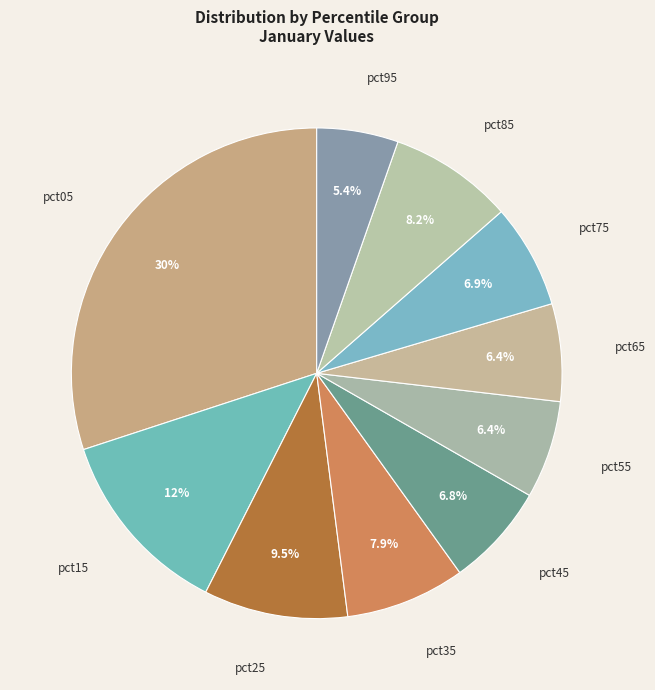

To the nearest percent, what is the average slice percentage?

10%